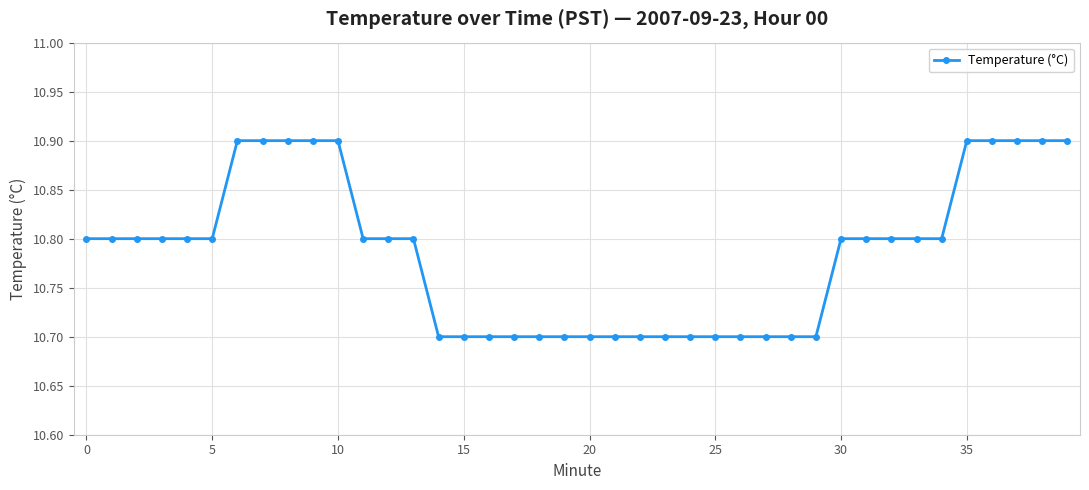

What is the value of the 36th point from the left?

10.9